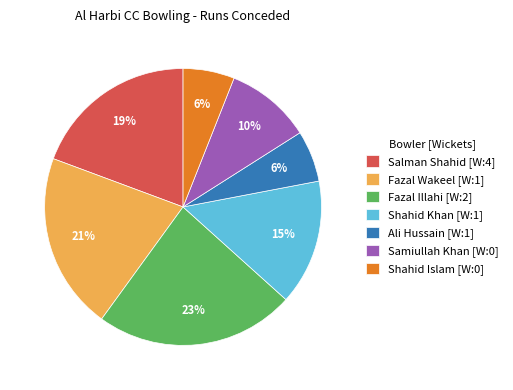

How many slices are in this pie chart?

7